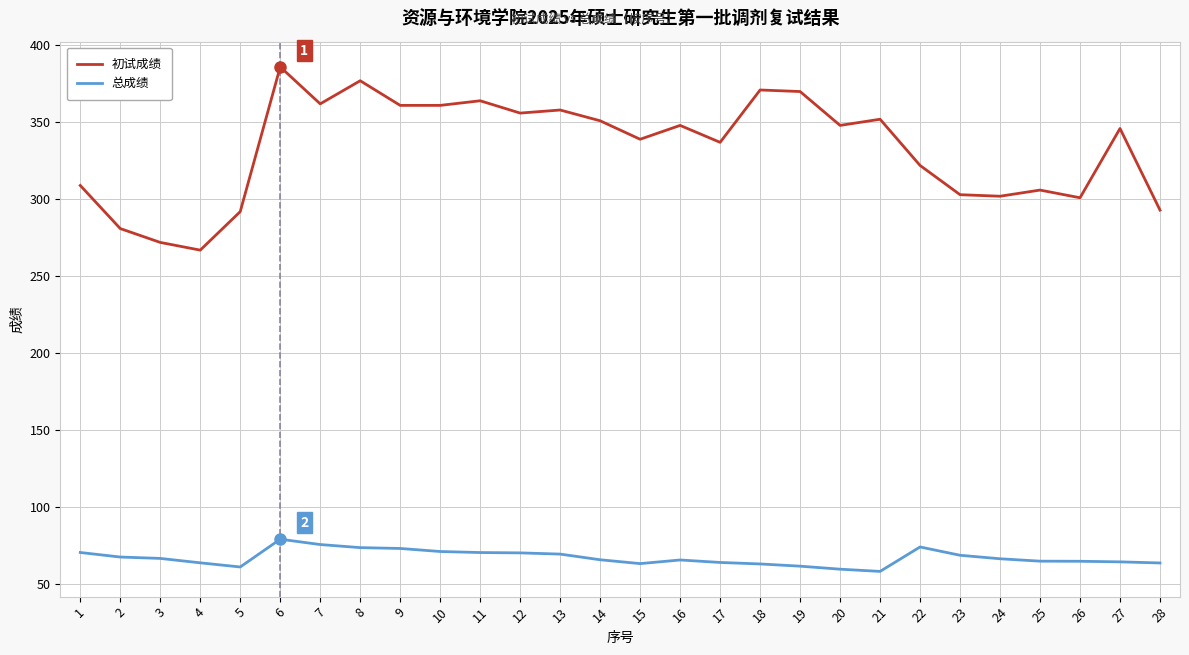

Rank the series at 22 from highest to lowest value.

初试成绩, 总成绩